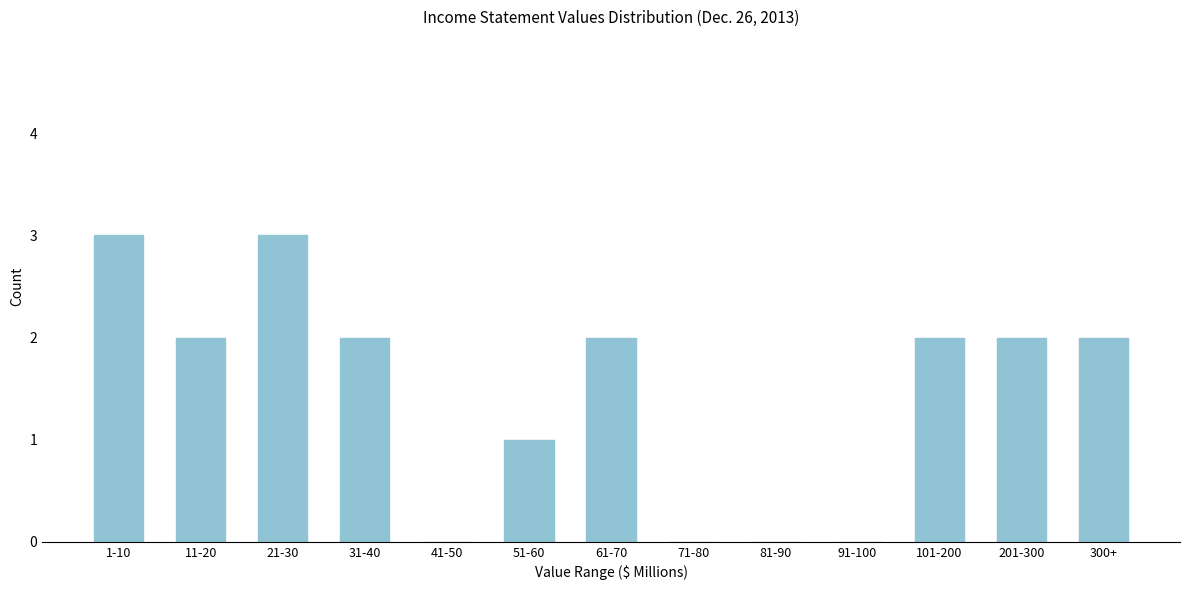

Reading right to left, list all the values displayed in this chart.

300+=2	201-300=2	101-200=2	91-100=0	81-90=0	71-80=0	61-70=2	51-60=1	41-50=0	31-40=2	21-30=3	11-20=2	1-10=3